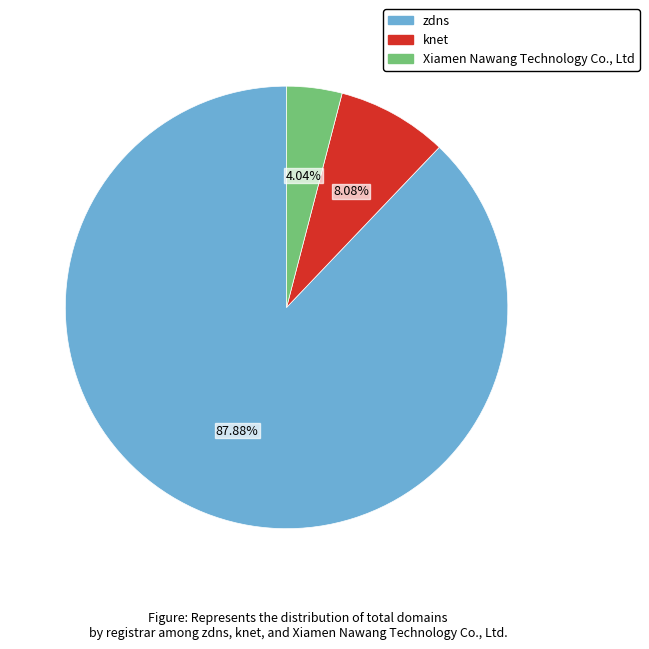

What is the smallest slice in the pie chart?

Xiamen Nawang Technology Co., Ltd